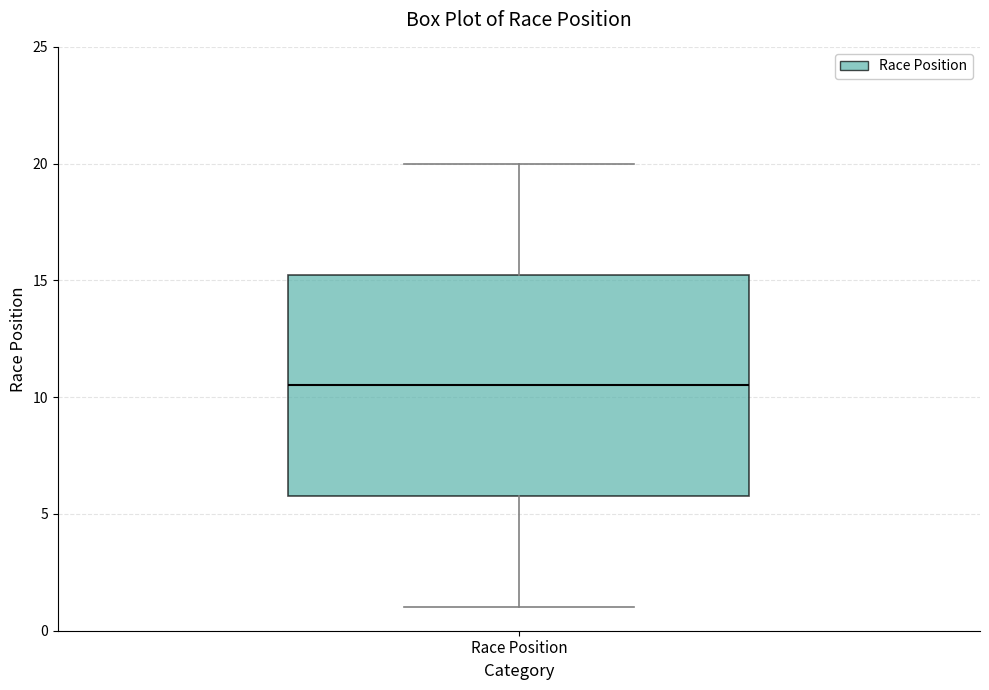

Transcribe this box plot: give where the median line is, the range the box spans, and where the two whiskers end, as read against the y-axis. The values are not printed on the chart, so give them approximately, as read against the axis.

median 10.5, box 6.0 to 15.5, whiskers 1.0 to 20.0